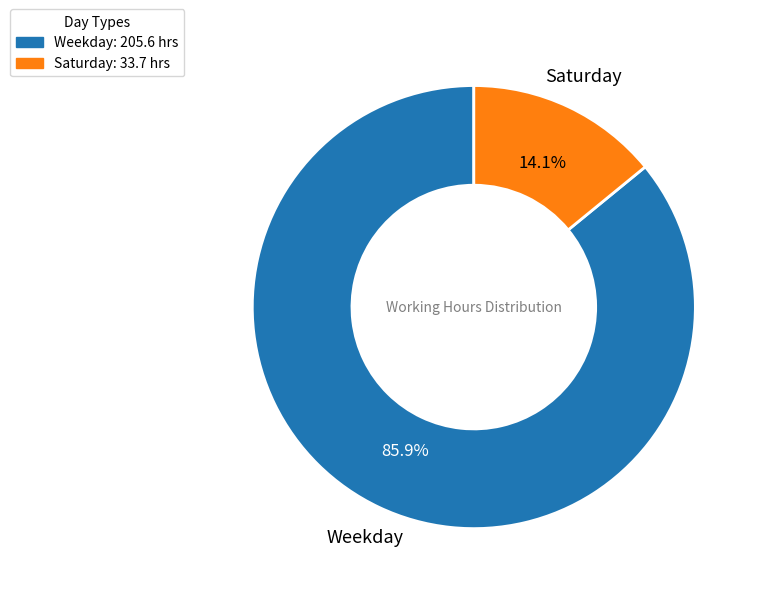

Is there any slice that represents more than half of the pie?

Yes